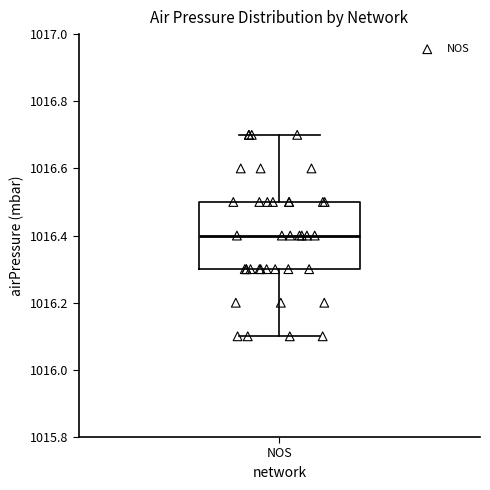

Read this box plot against the y-axis: the position of the median line, the range covered by the box, and the ends of both whiskers. The values are not printed on the chart, so give them approximately, as read against the axis.

median 1016.4, box 1016.3 to 1016.5, whiskers 1016.1 to 1016.7